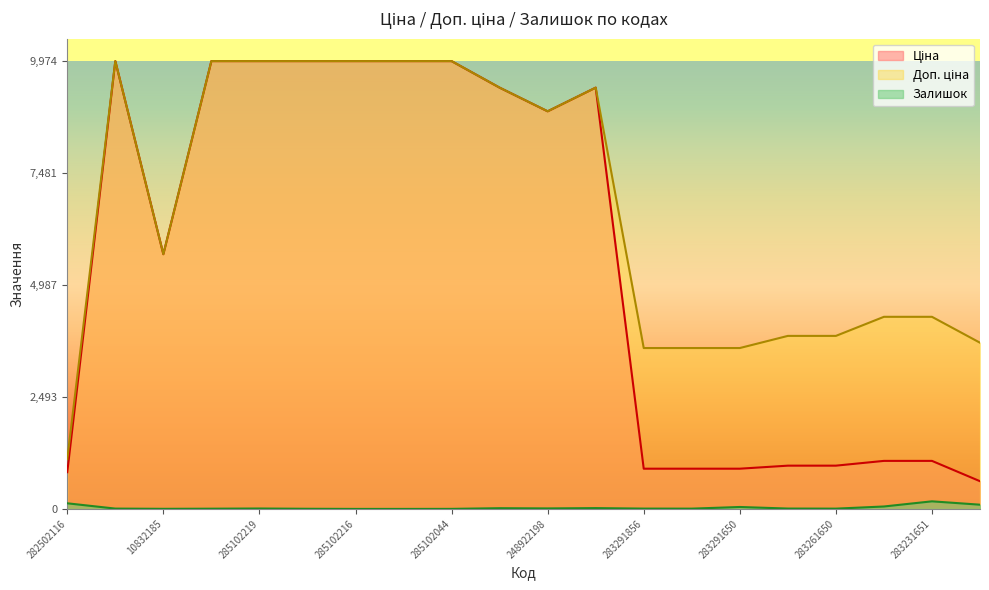

List the series in order of their overall mean, lowest first.

Залишок, Ціна, Доп. ціна